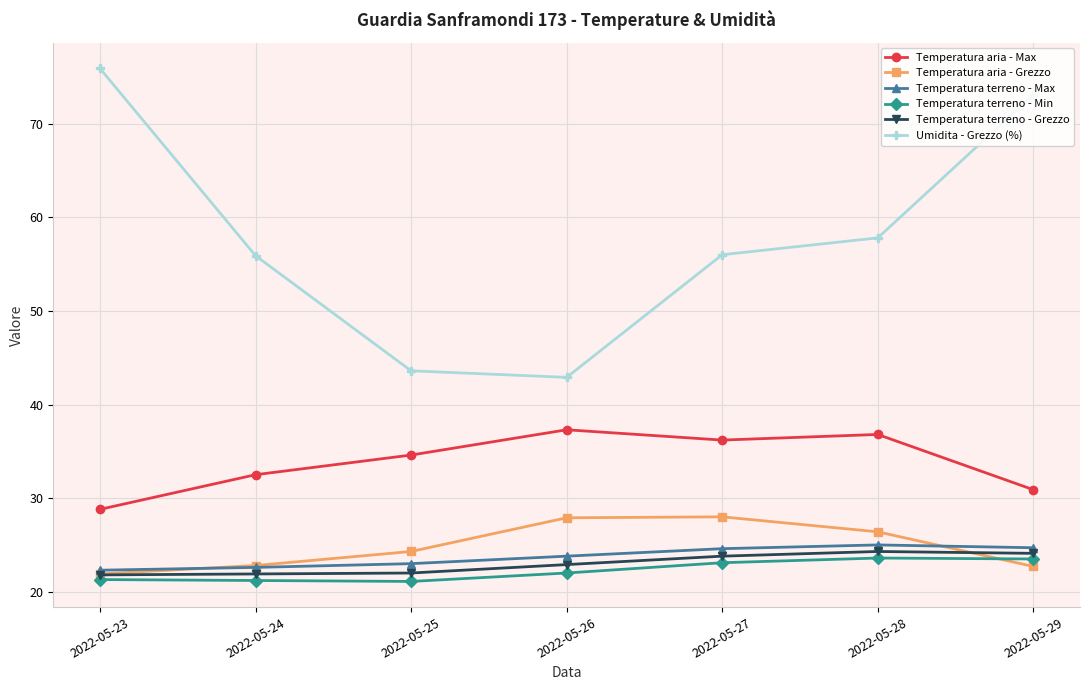

The value of Temperatura terreno - Min at 2022-05-27 is 23.1. True or false?

True